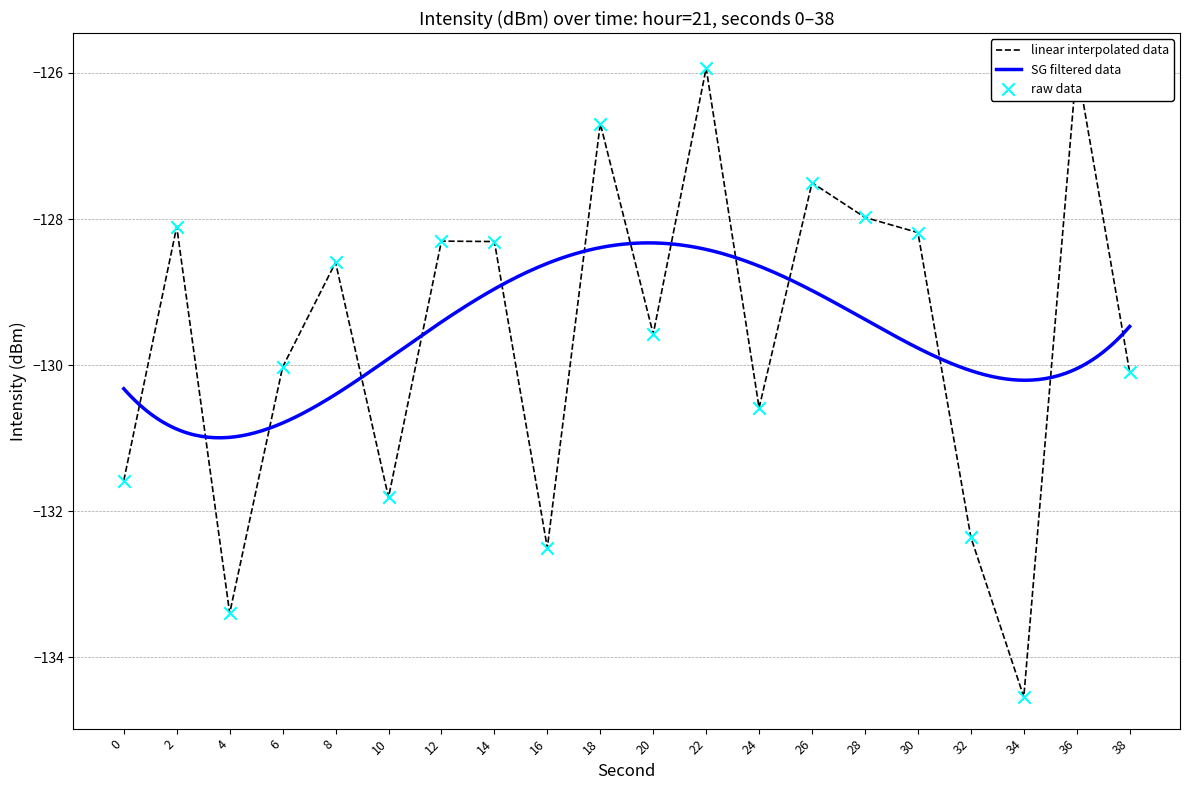

What is the change in value from 18 to 30?

-1.5